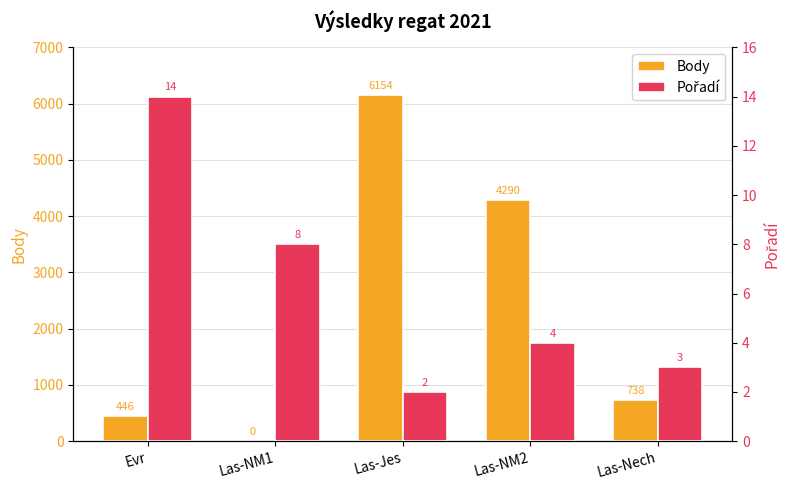

Rank the categories by Pořadí value from highest to lowest.

Evr, Las-NM1, Las-NM2, Las-Nech, Las-Jes